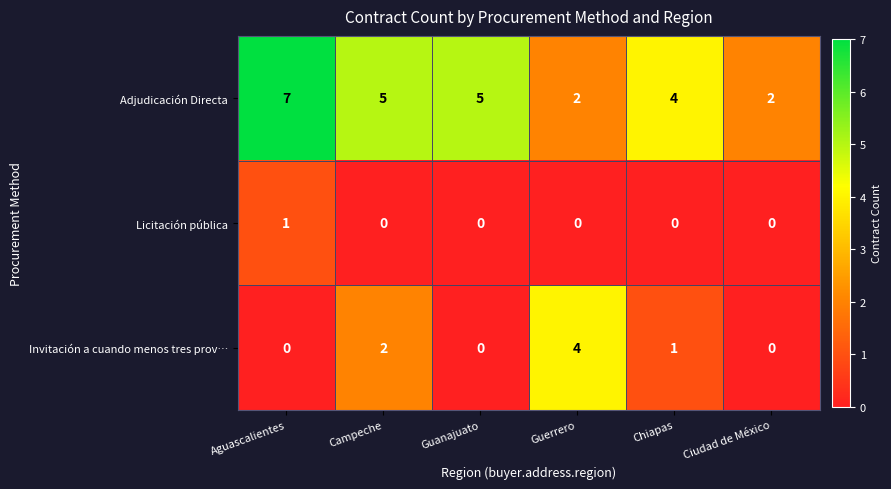

Rank the series at Campeche from lowest to highest value.

Licitación pública, Invitación a cuando menos tres prov…, Adjudicación Directa